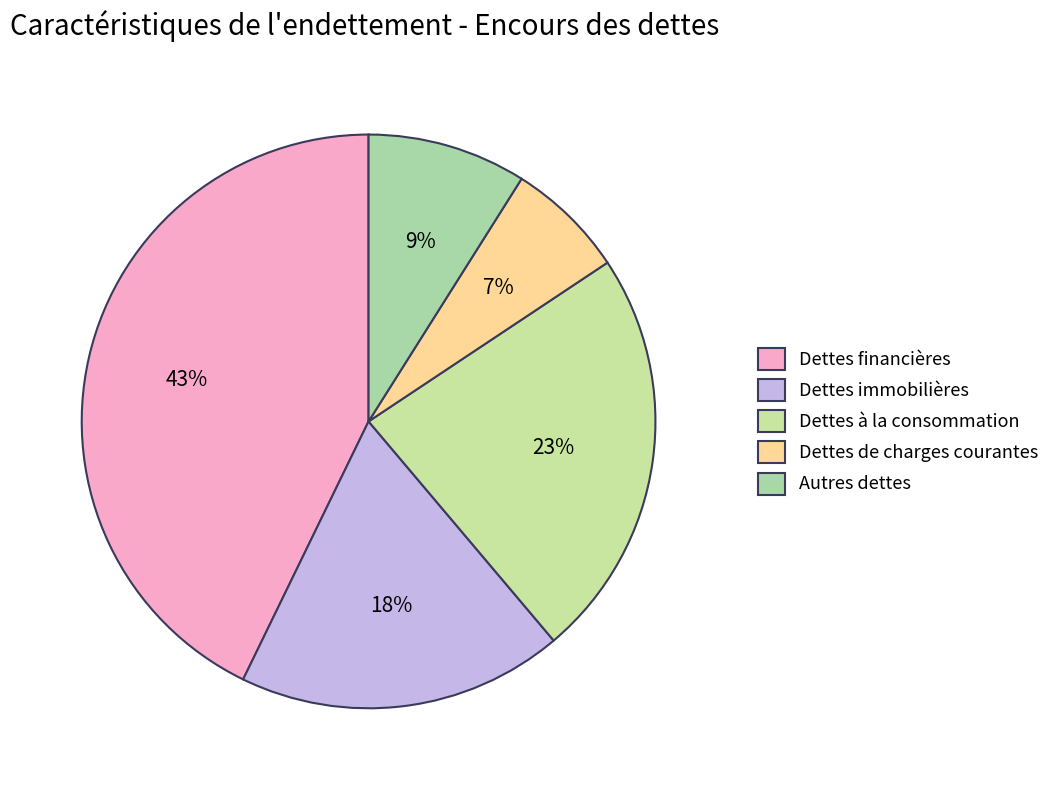

Does Dettes immobilières represent more than half of the total?

No